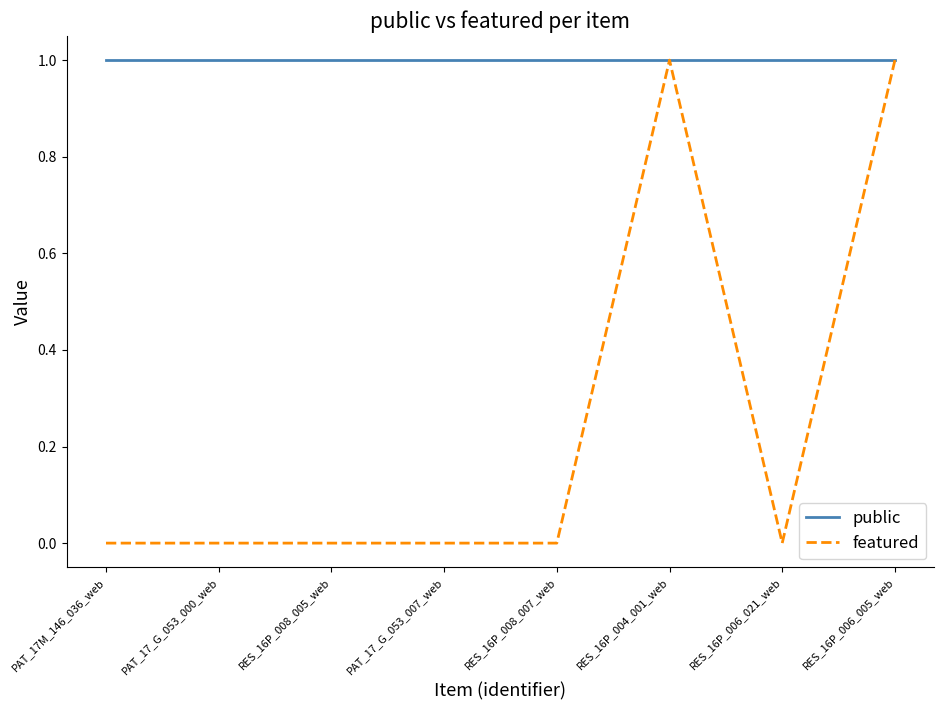

What is the spread (max minus min) of values at RES_16P_008_007_web?

1